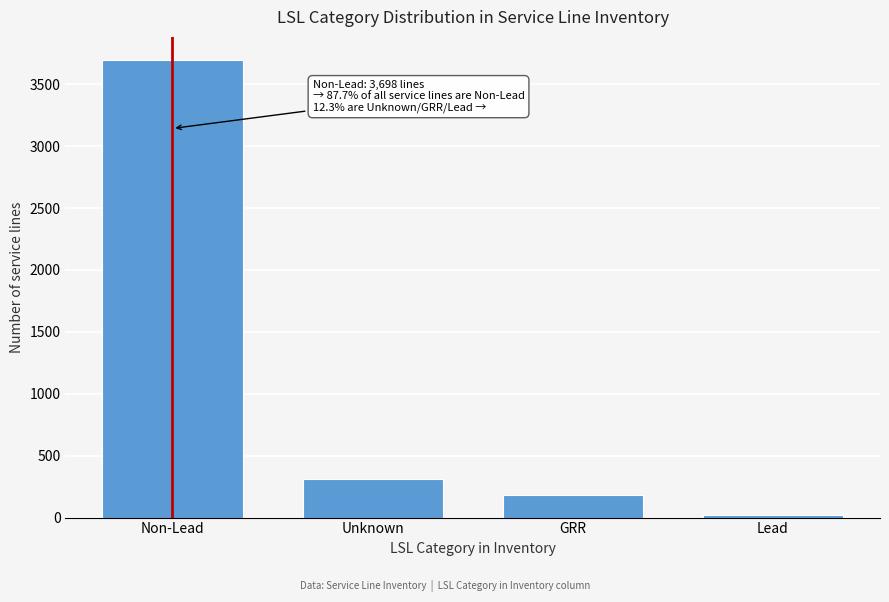

Reading left to right, extract all data points from this chart.

3698	312	185	23